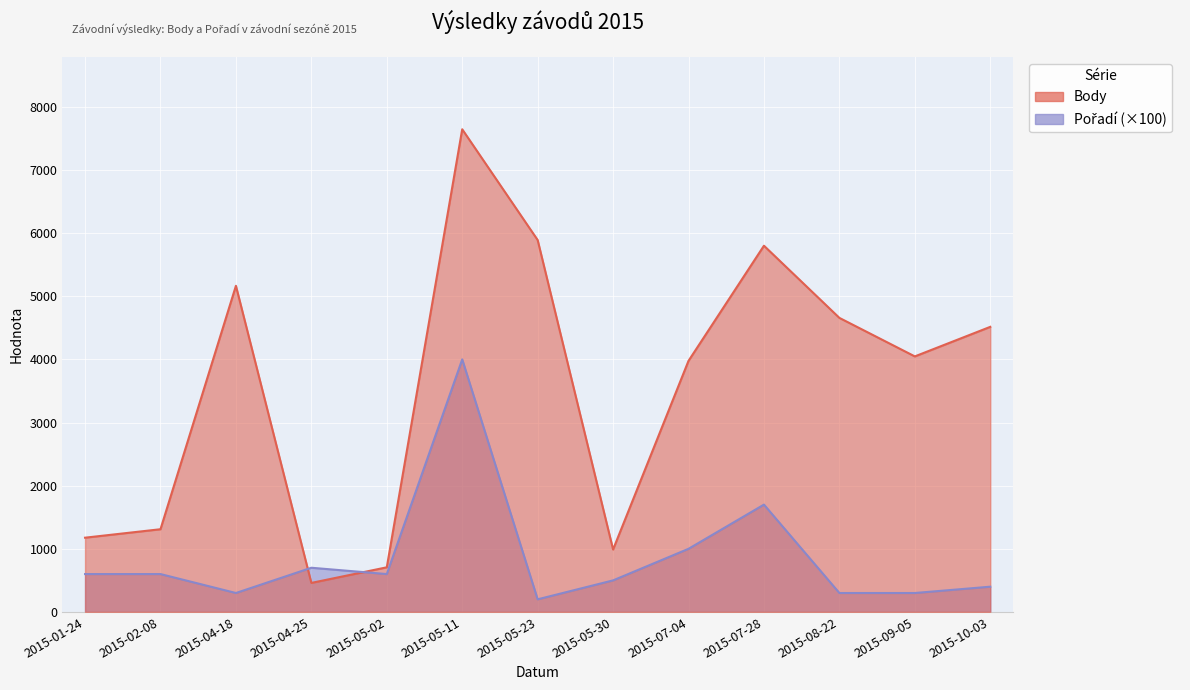

Does the chart display data point markers on the line(s)?

No